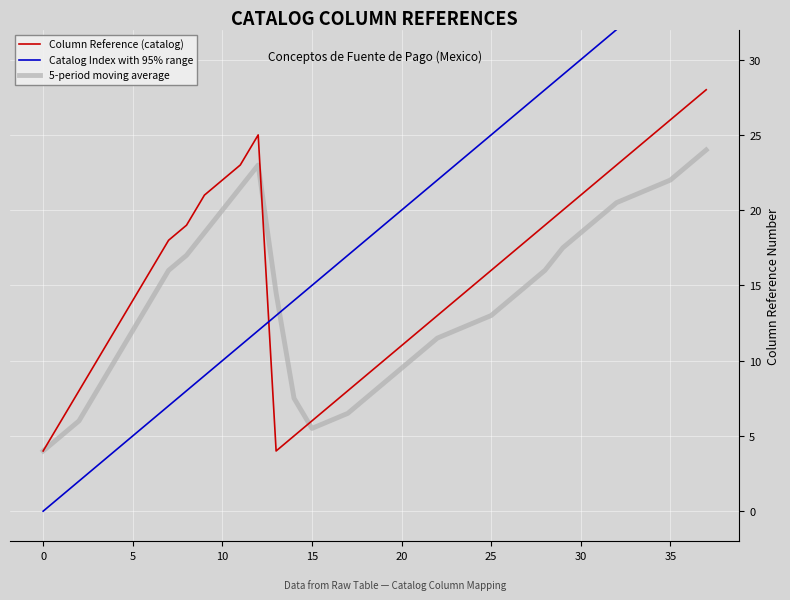

What is the difference between the second highest and second lowest values in the Column Reference (catalog) series?

23.0